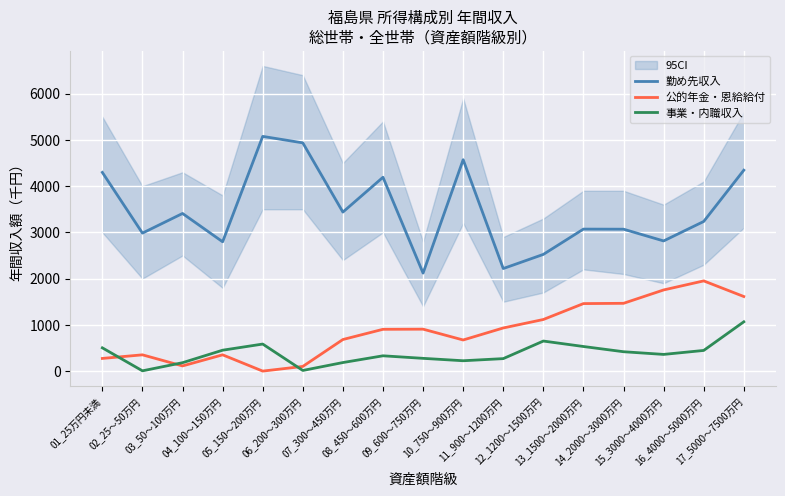

What is the label of the 1st point from the right?

17_5000～7500万円